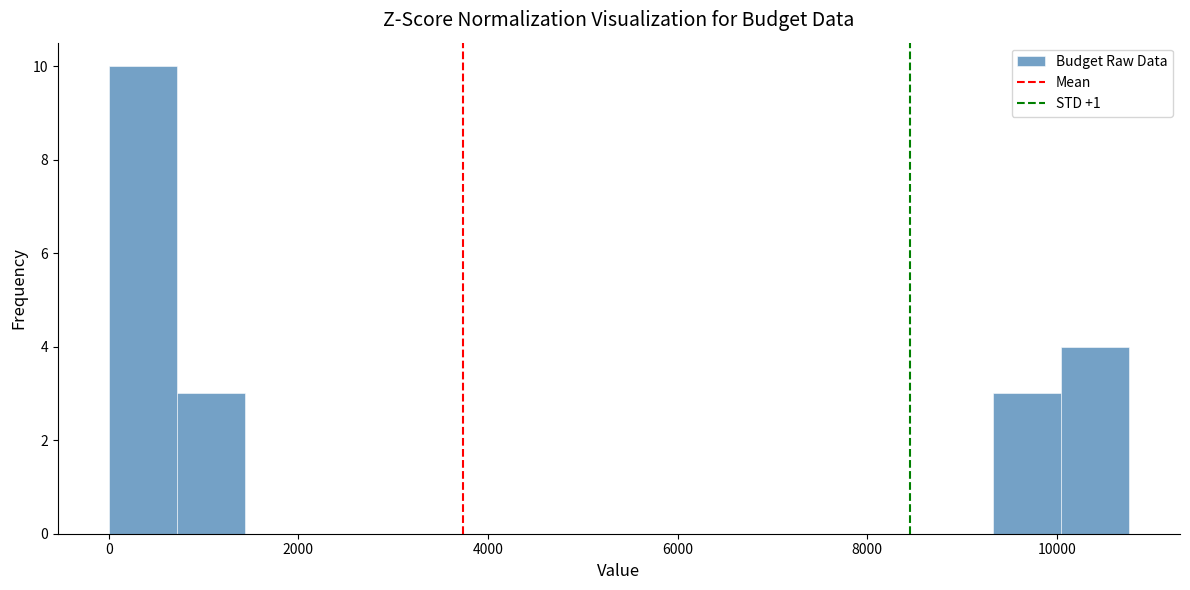

Read against the x-axis, roughly where is the centre of the tallest bar?

400